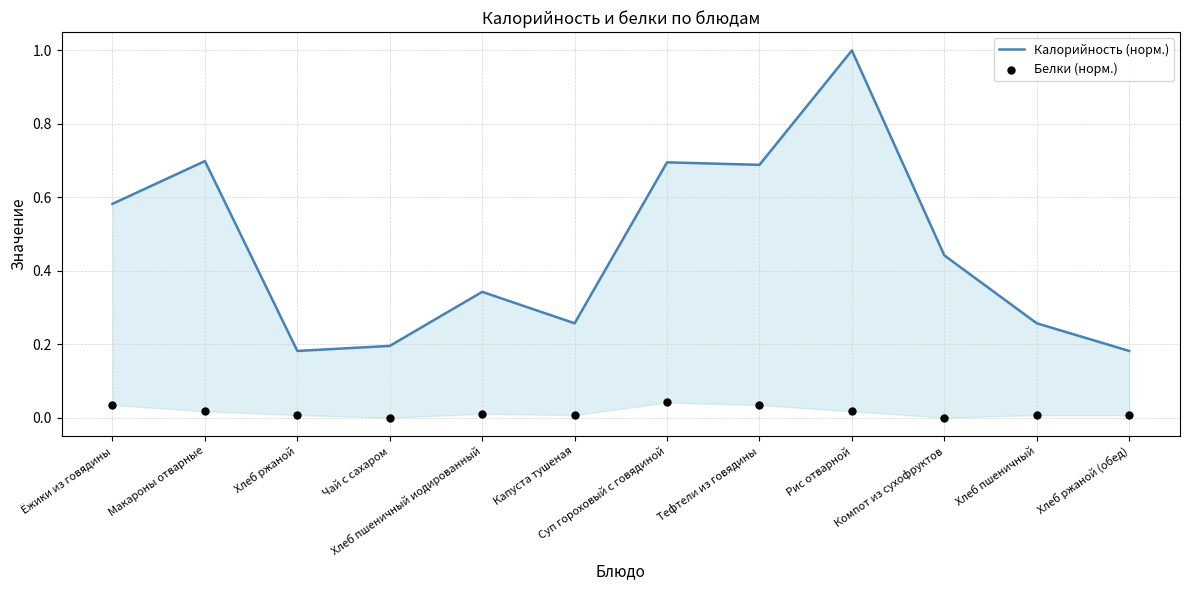

What is the total value across all series at Макароны отварные?

0.7